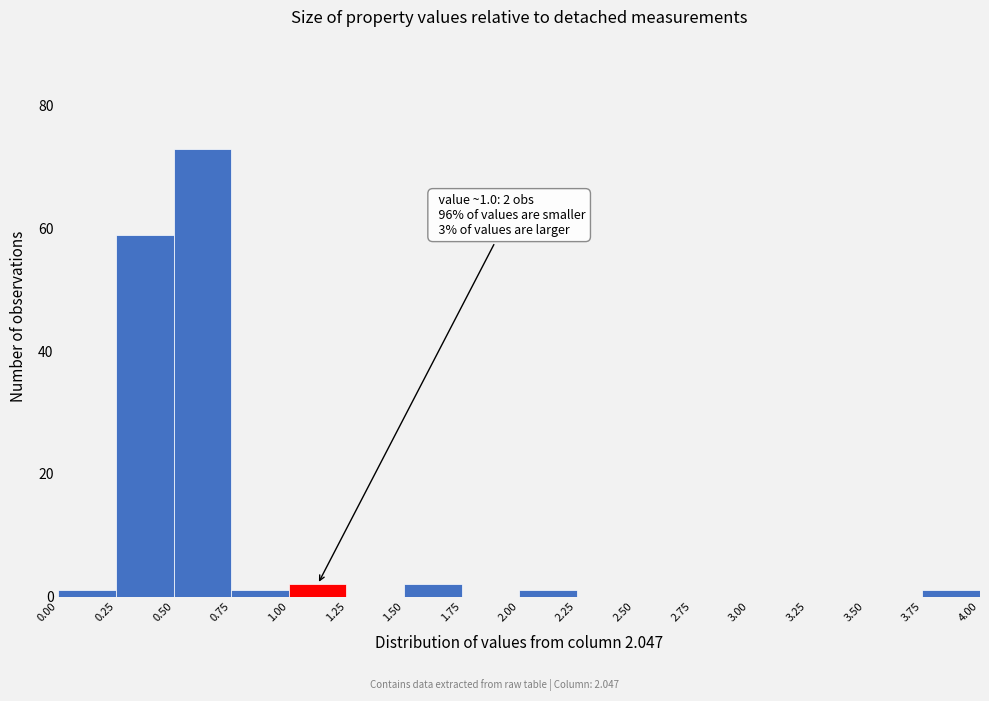

Over which range of the x-axis is the bar tallest?

0.50 to 0.75